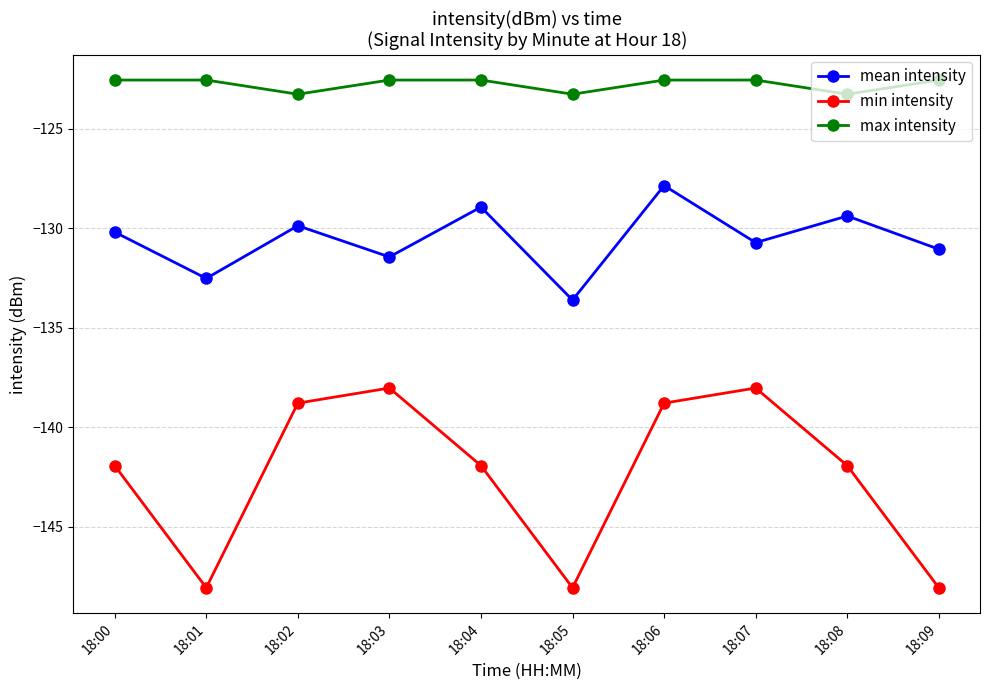

What are all the series names shown in the legend?

mean intensity, min intensity, max intensity